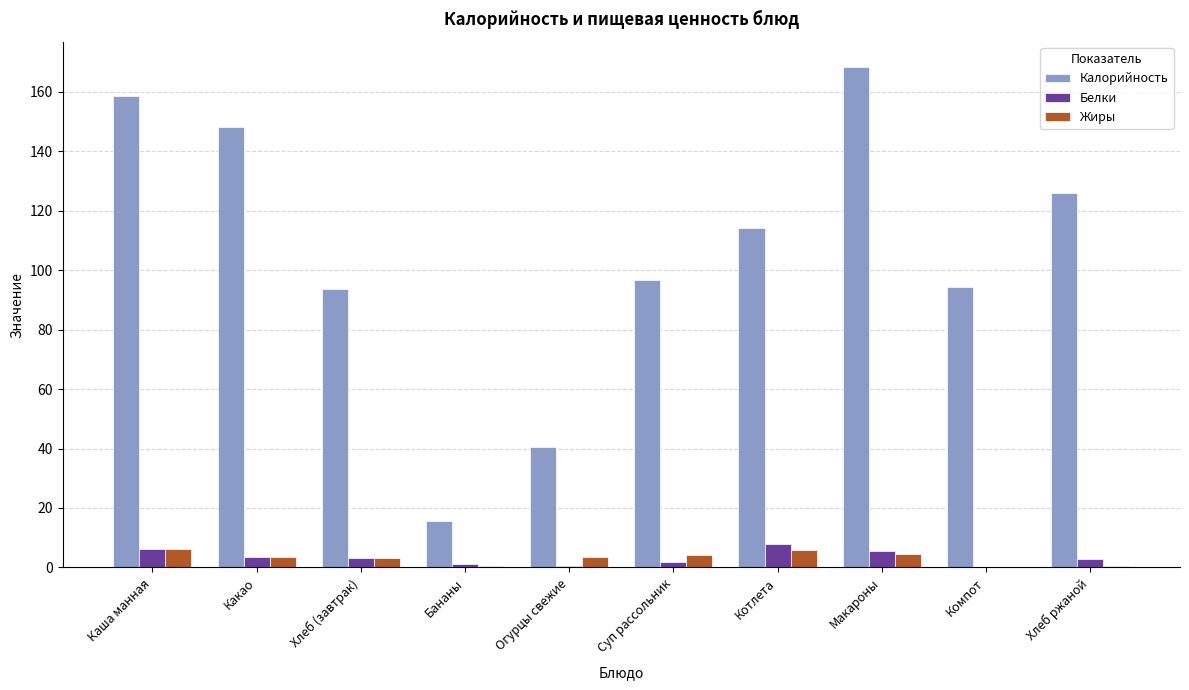

Which series changed the most between Суп рассольник and Котлета?

Калорийность